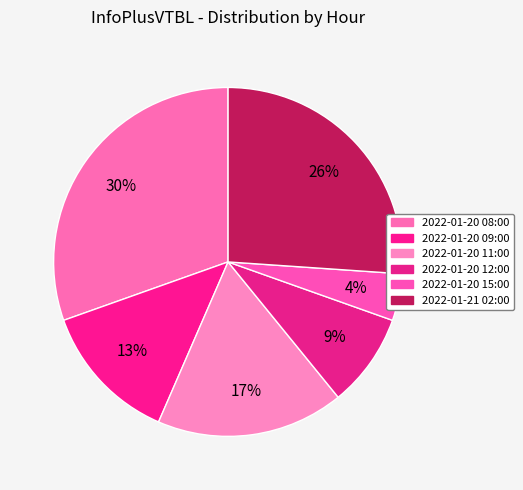

To the nearest percent, what is the combined percentage of 2022-01-20 11:00 and 2022-01-20 09:00?

30%